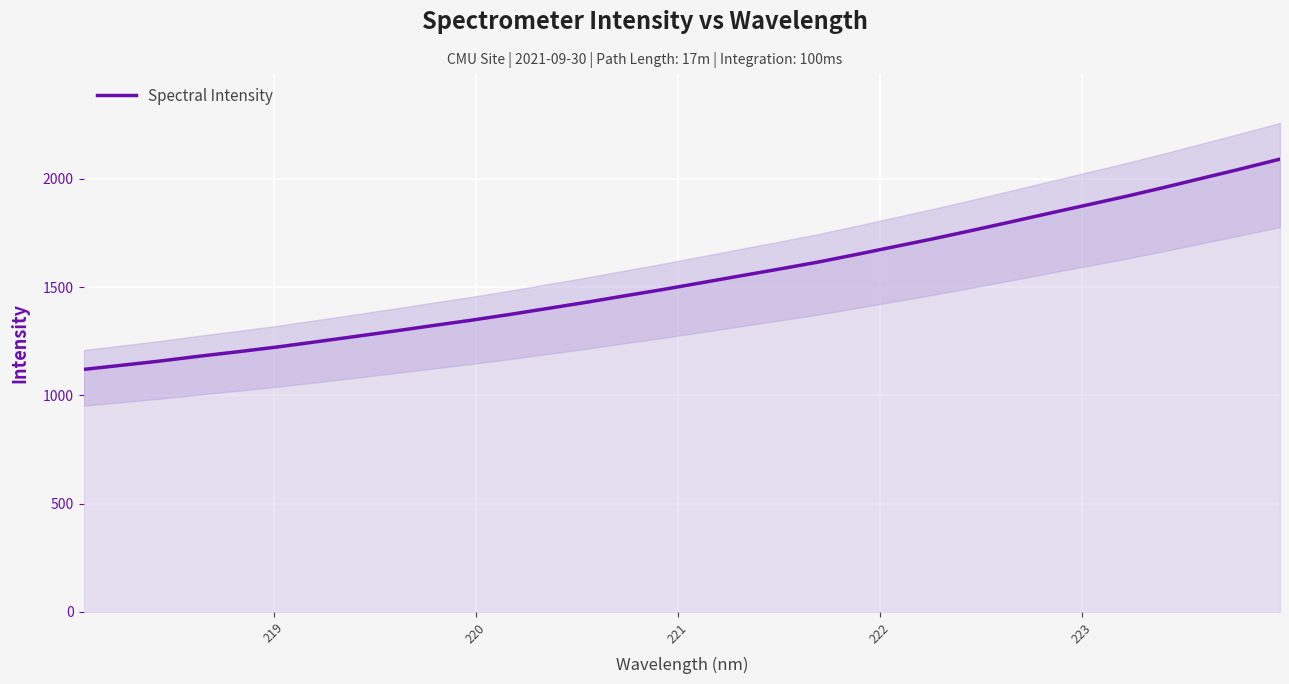

What is the lowest value of the Spectral Intensity series?

1119.8